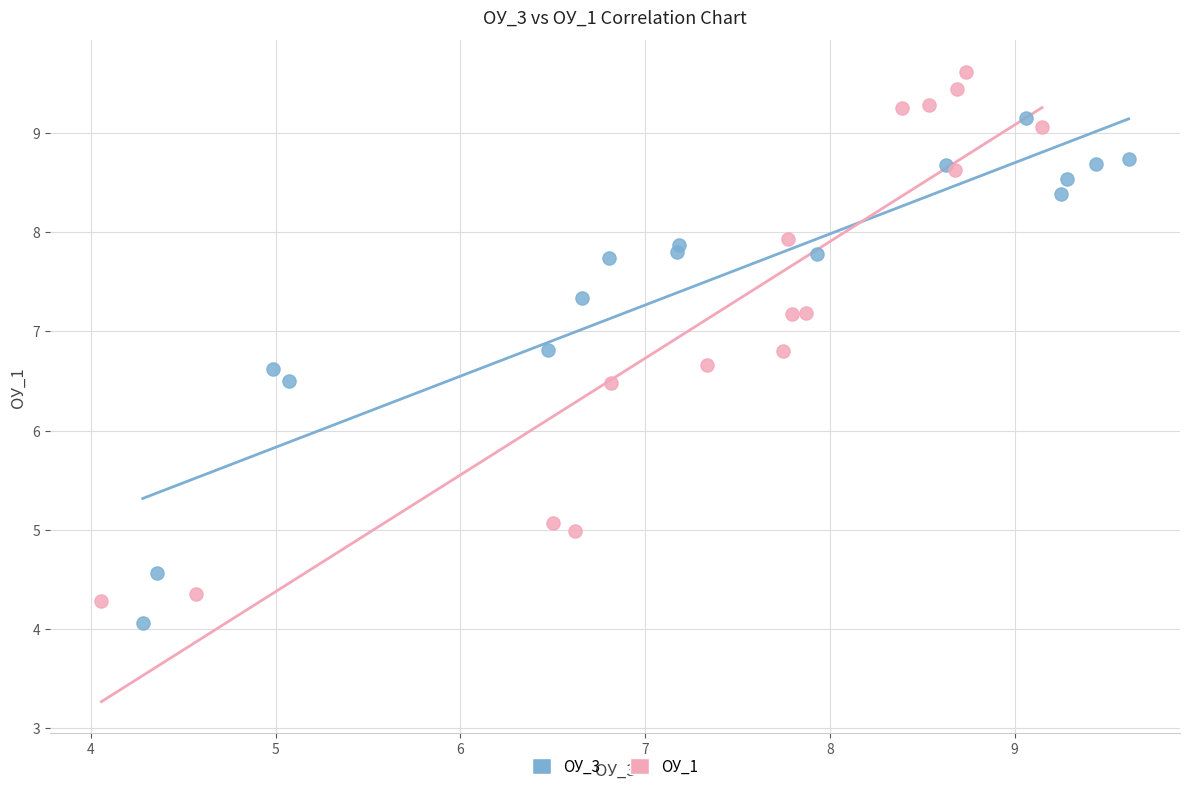

Which series contains the lowest Y value?

ОУ_3